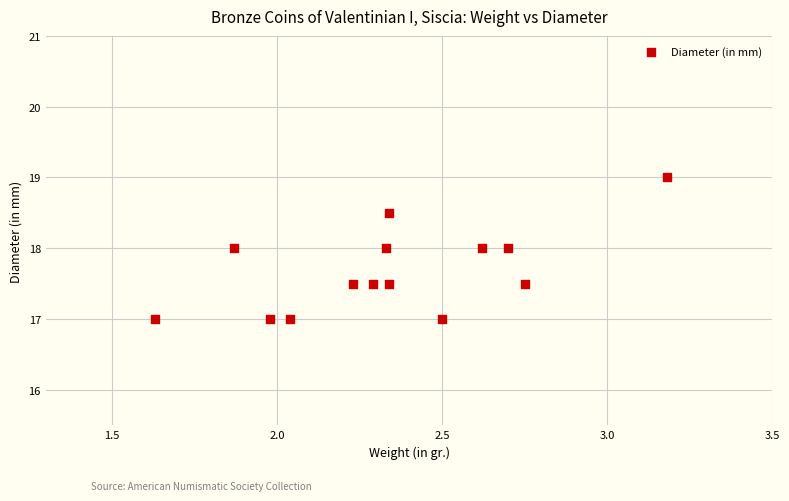

What is the range of Y values (max minus min)?

2.0